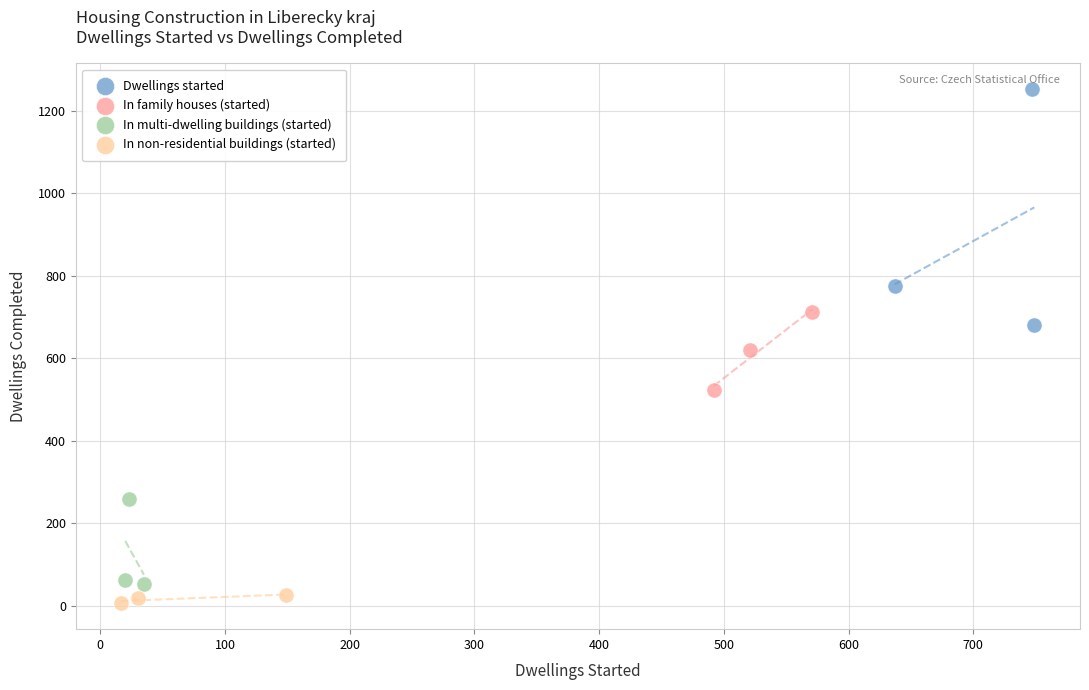

What are all the series names shown in the legend?

Dwellings started, In family houses (started), In multi-dwelling buildings (started), In non-residential buildings (started)